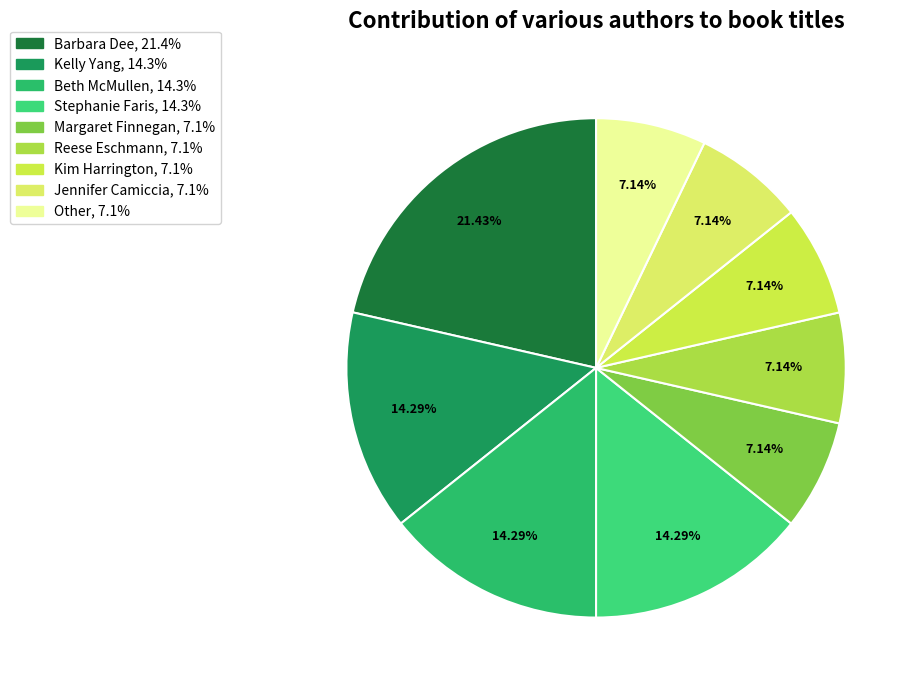

How many segments does this pie chart have?

9